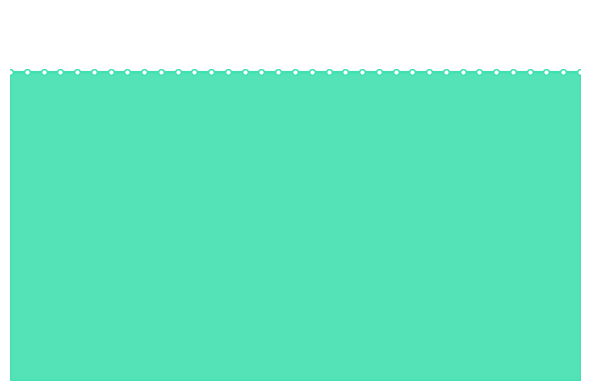

True or false: Reporting Level and Single Month Limit cross at least once.

False